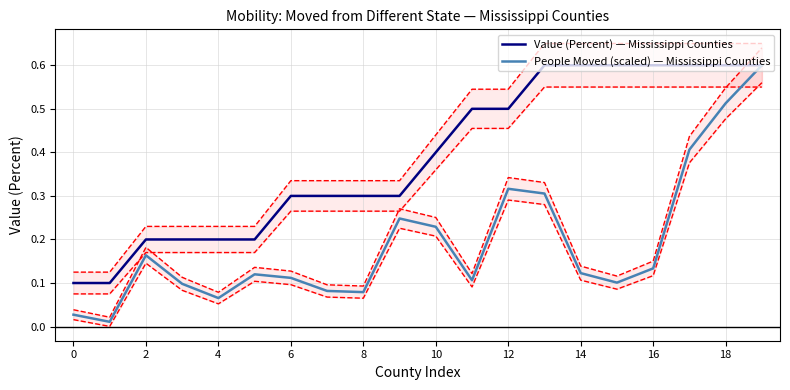

How many categories are shown in the chart?

20